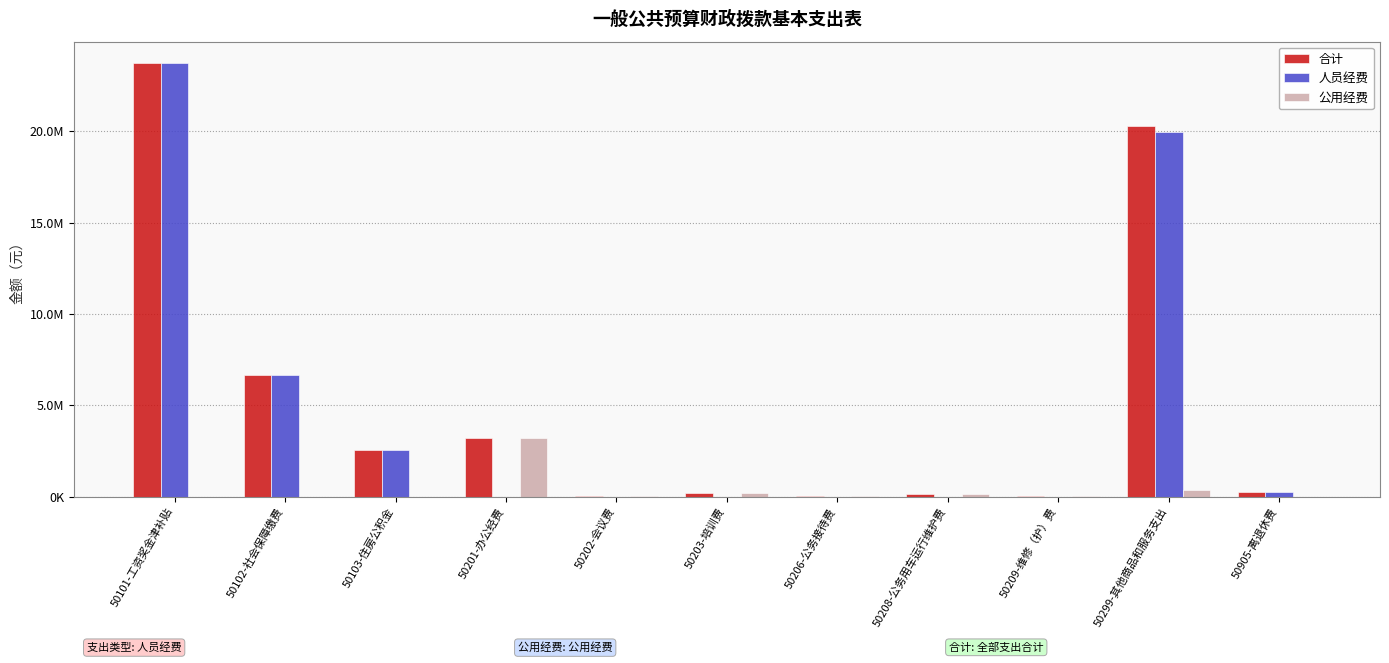

Does the chart contain stacked bars?

No